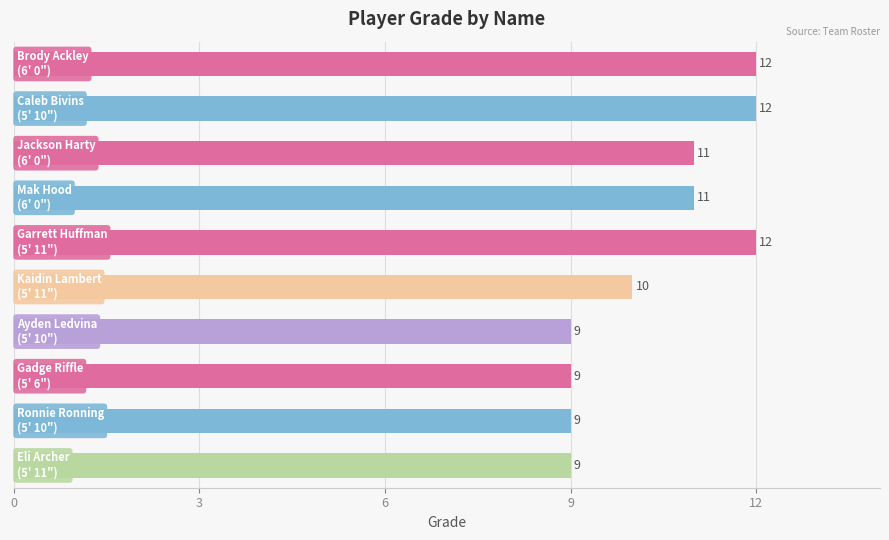

What is the minimum value shown in the chart?

9